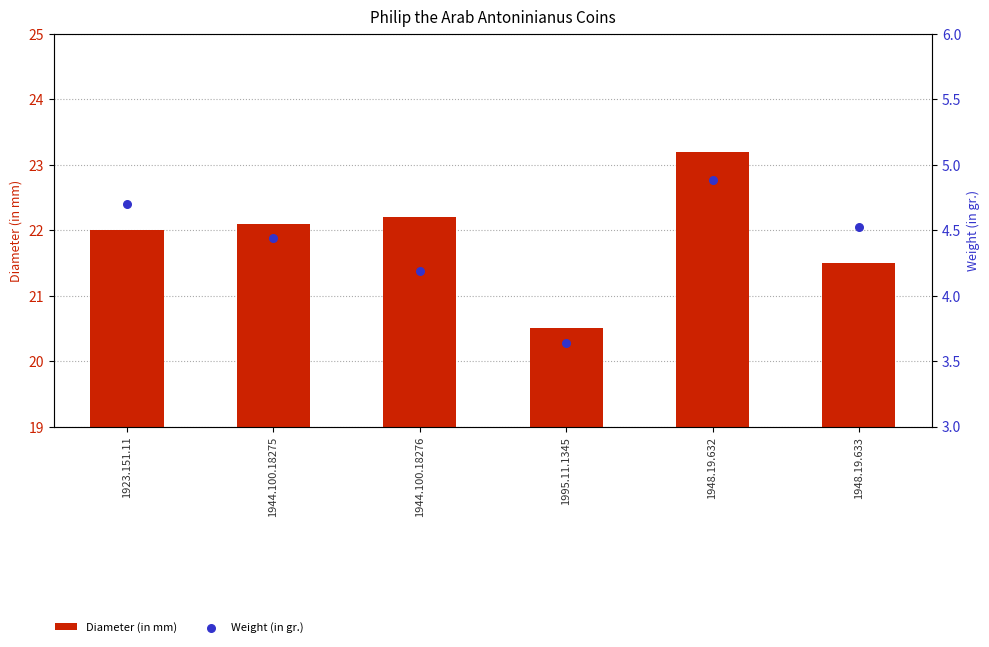

What are all the series names shown in the legend?

Diameter (in mm), Weight (in gr.)